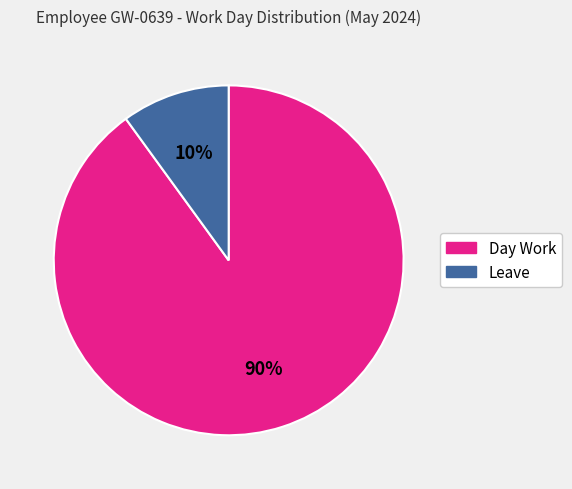

Does any single category account for the majority?

Yes